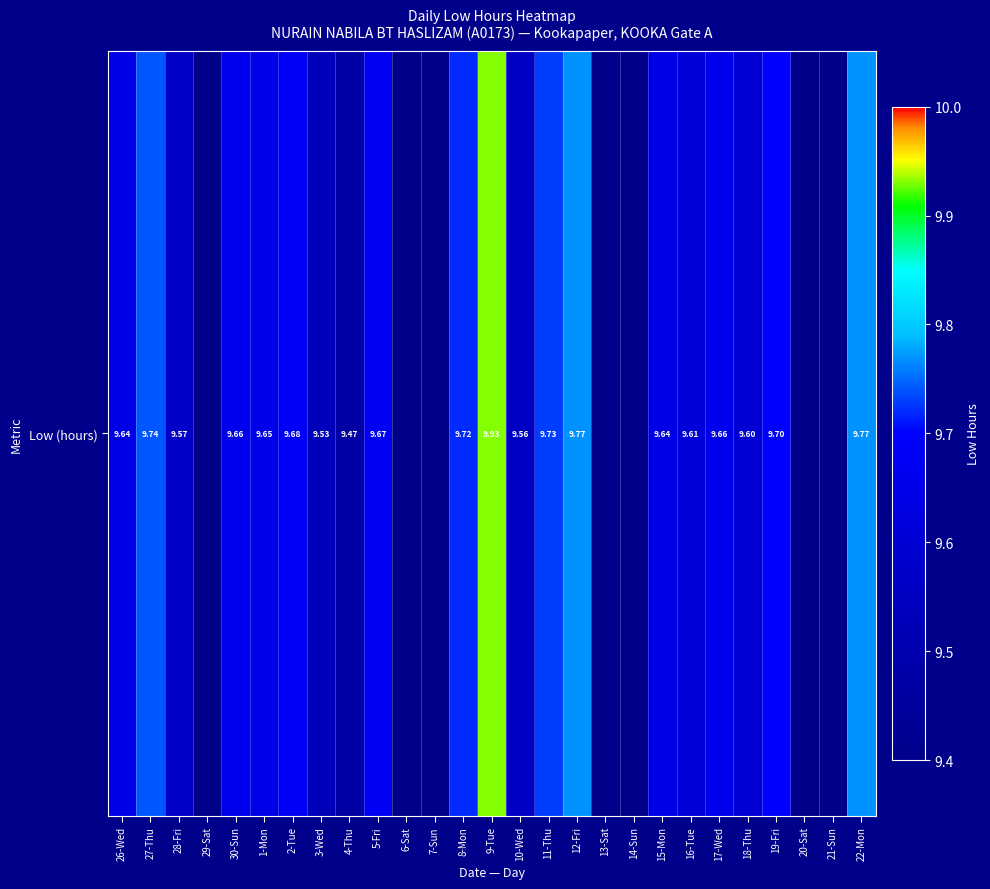

Reading left to right, extract all data points from this chart.

26-Wed=9.6	27-Thu=9.7	28-Fri=9.6	29-Sat=0.0	30-Sun=9.7	1-Mon=9.7	2-Tue=9.7	3-Wed=9.5	4-Thu=9.5	5-Fri=9.7	6-Sat=0.0	7-Sun=0.0	8-Mon=9.7	9-Tue=9.9	10-Wed=9.6	11-Thu=9.7	12-Fri=9.8	13-Sat=0.0	14-Sun=0.0	15-Mon=9.6	16-Tue=9.6	17-Wed=9.7	18-Thu=9.6	19-Fri=9.7	20-Sat=0.0	21-Sun=0.0	22-Mon=9.8